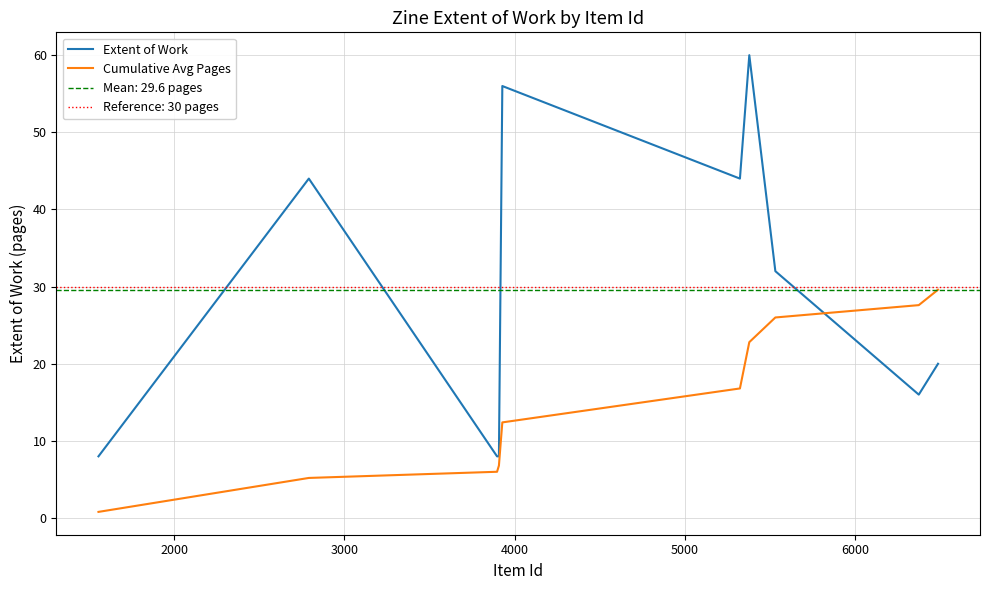

How many times do Cumulative Avg Pages and Extent of Work cross each other?

1